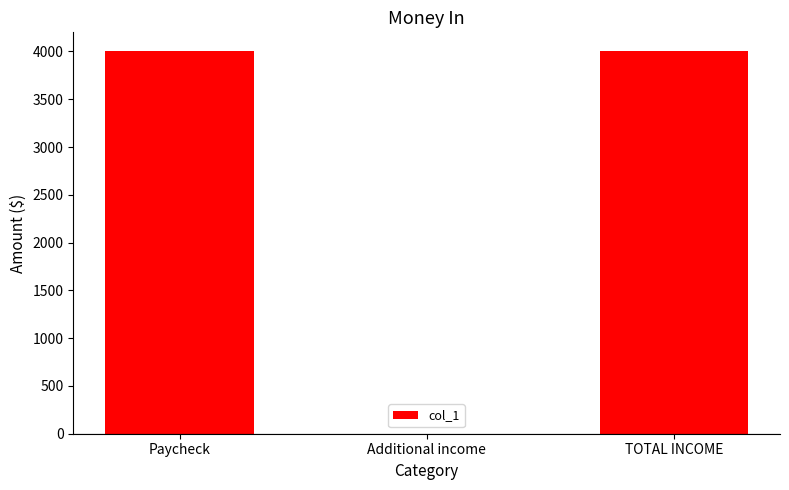

How many distinct data groups are displayed?

1